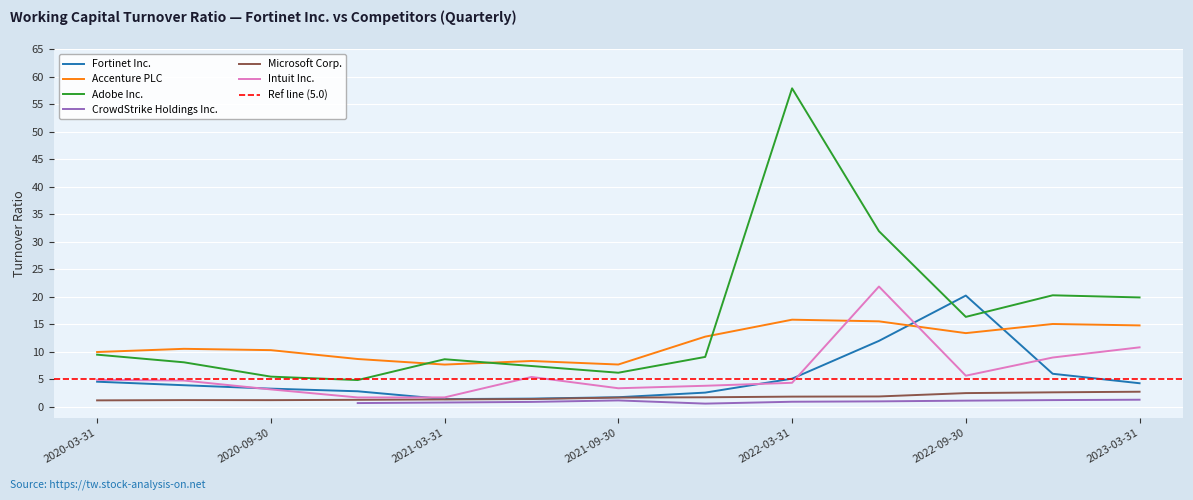

True or false: Microsoft Corp. and Adobe Inc. cross at least once.

False